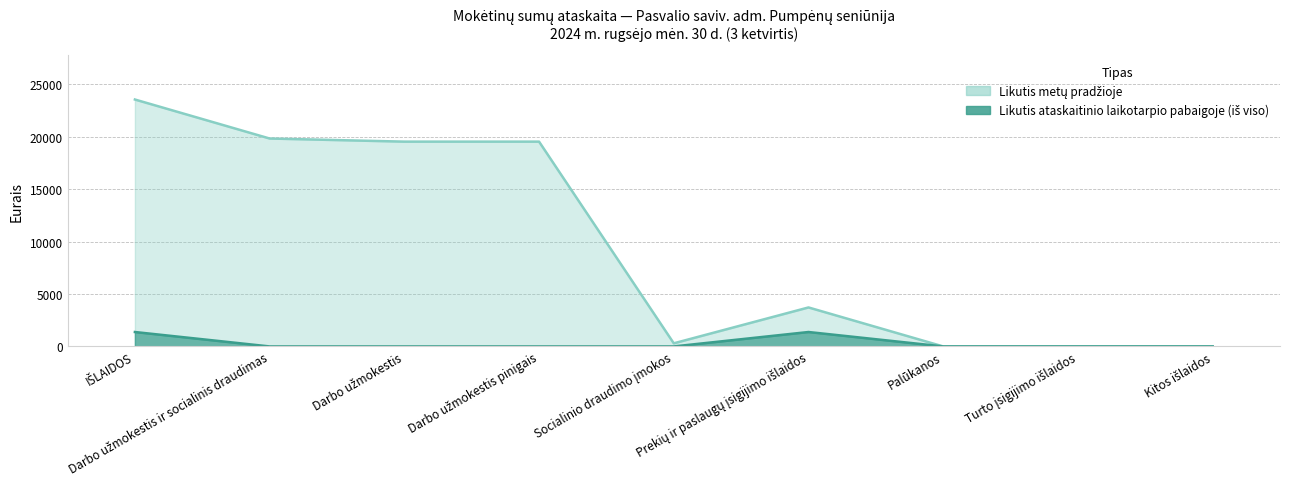

What is the greatest value displayed?

23535.3